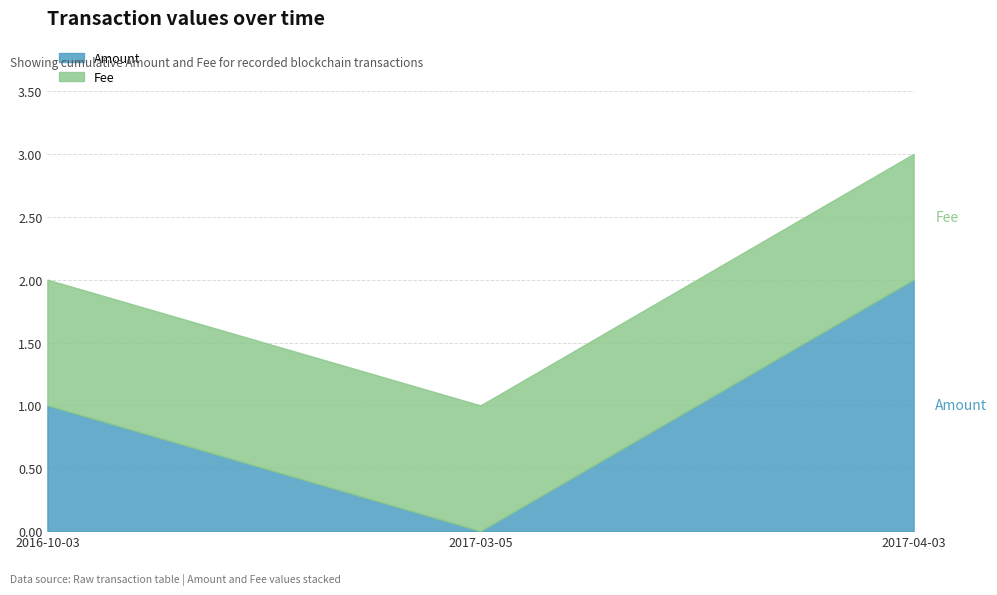

Does the chart display data point markers on the line(s)?

No